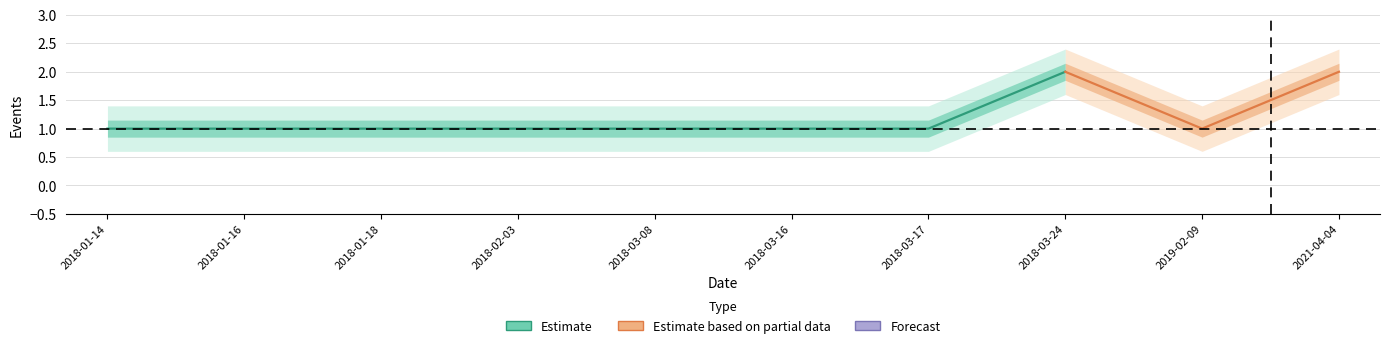

How many lines are shown in the chart?

2